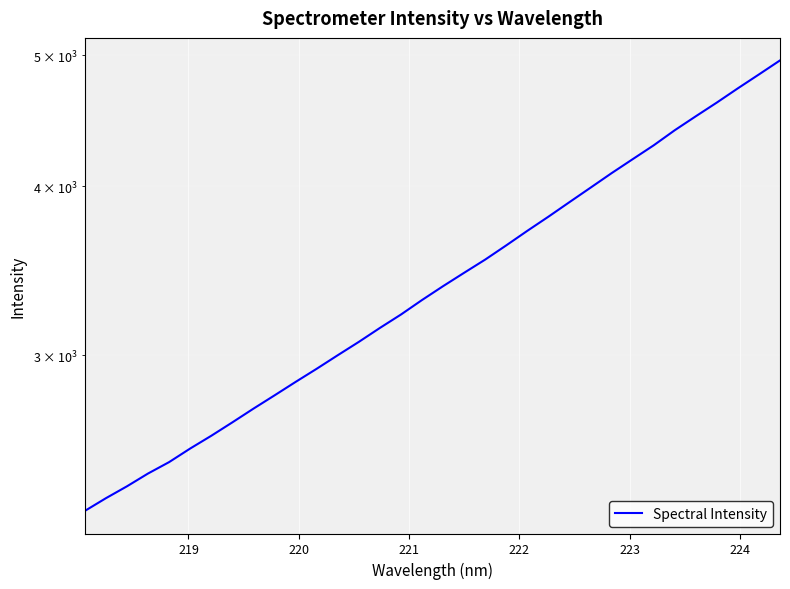

Does the chart display data point markers on the line(s)?

No